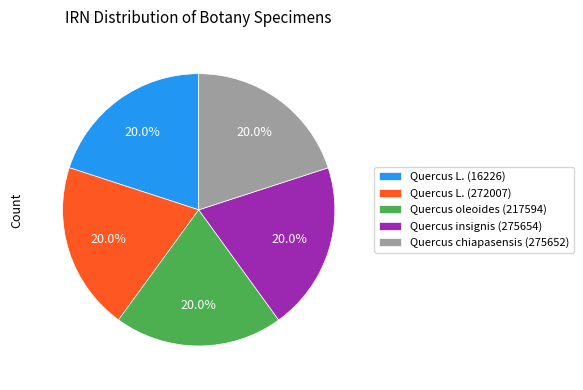

How many slices are in this pie chart?

5